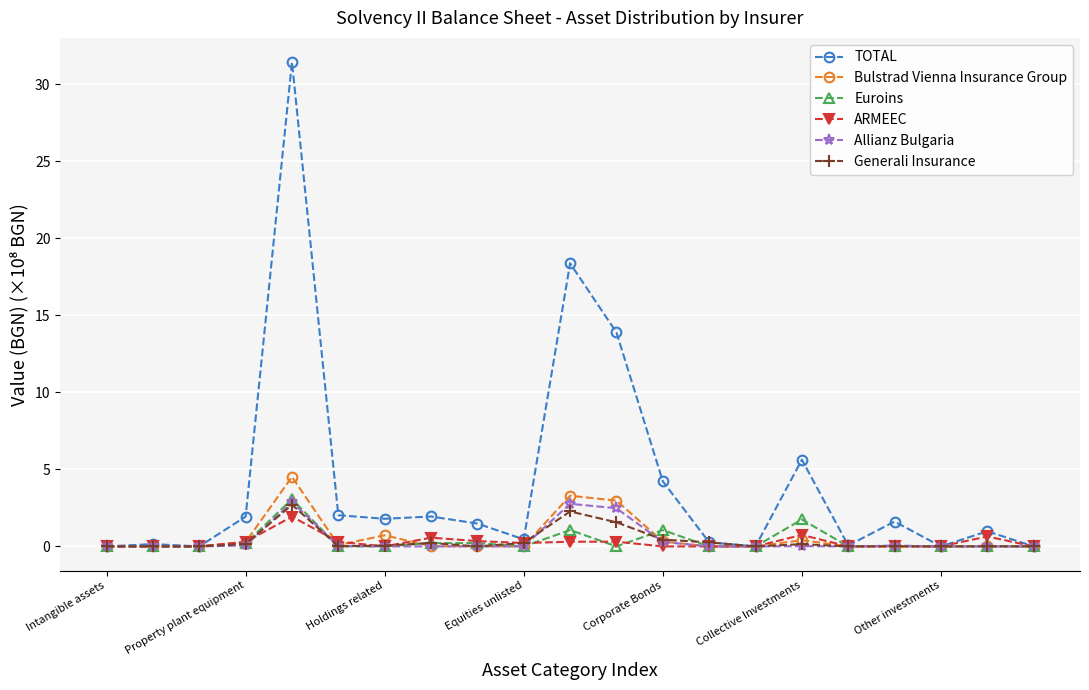

How many lines are shown in the chart?

6